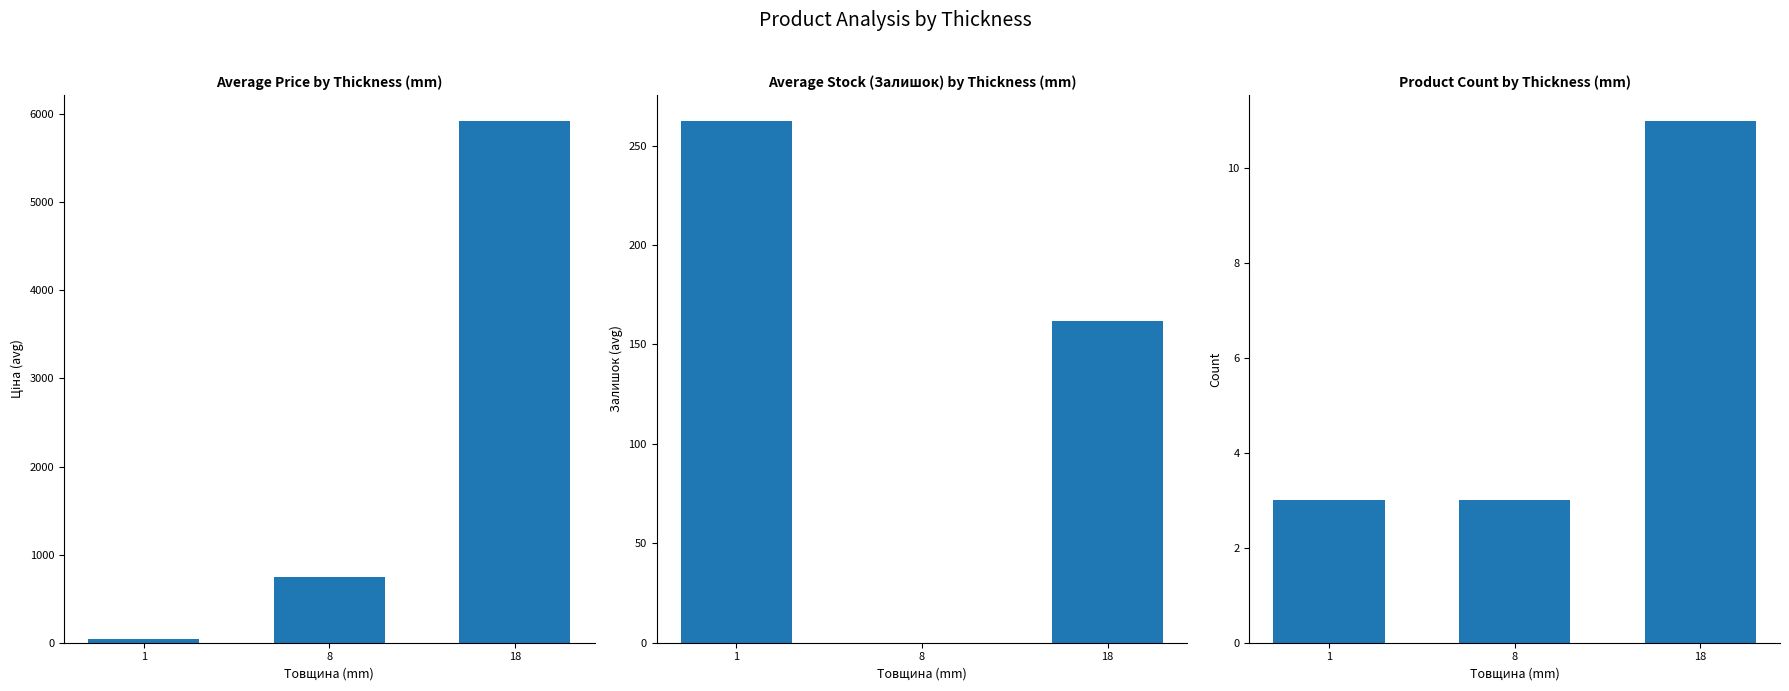

At which category does the chart reach its peak across all series?

18